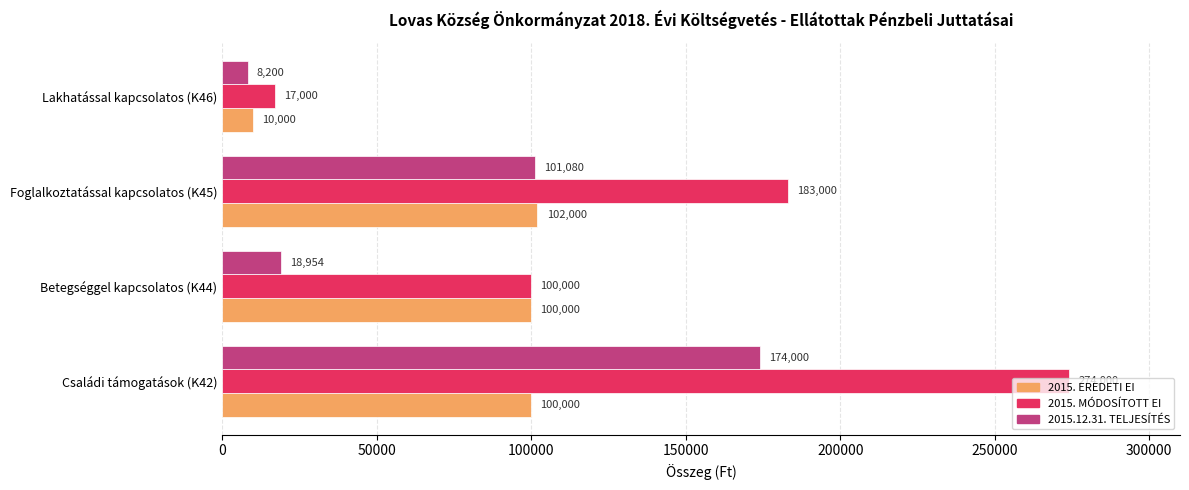

Which series has the largest total across all categories?

2015. MÓDOSÍTOTT EI